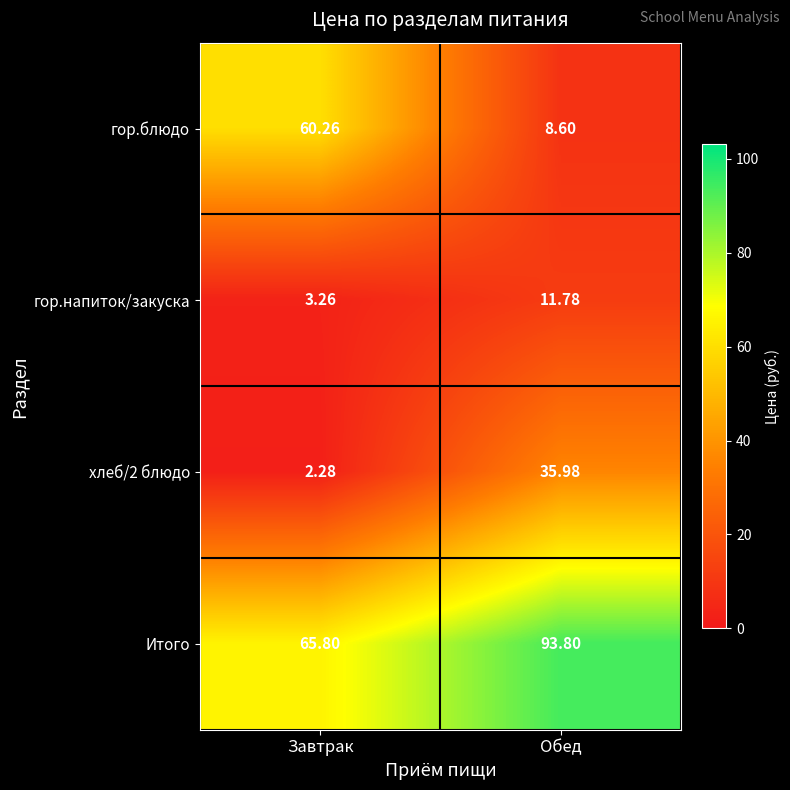

Which series has the largest total across all categories?

Итого